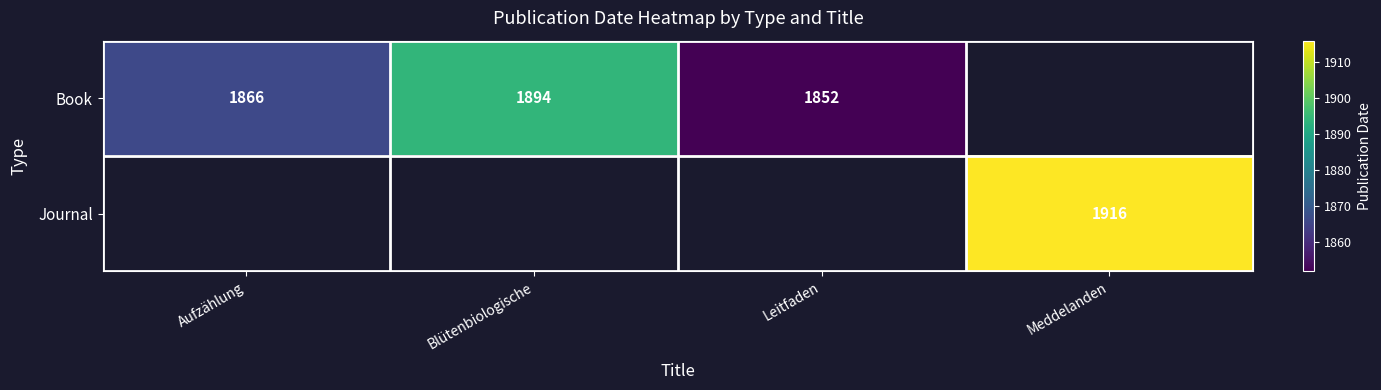

The Book series shows 1144 at Leitfaden. True or false?

False